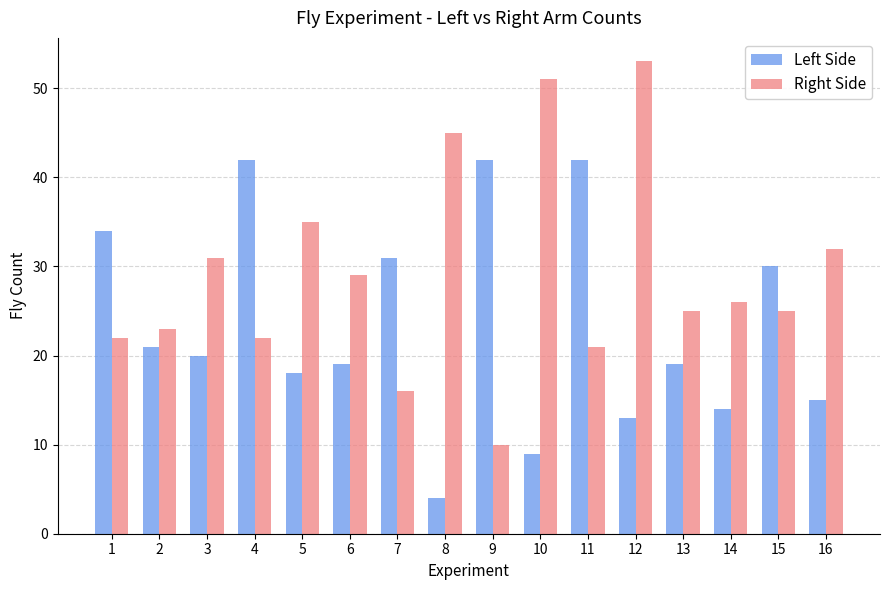

What are all the series names shown in the legend?

Left Side, Right Side